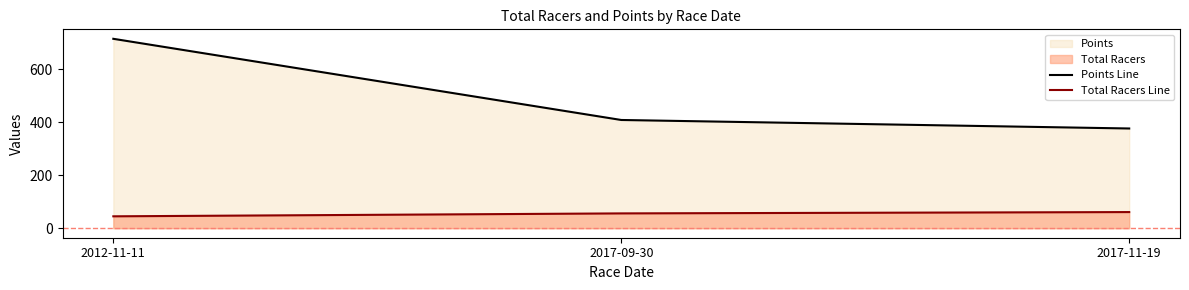

What is the sum of all Points Line values?

1498.7